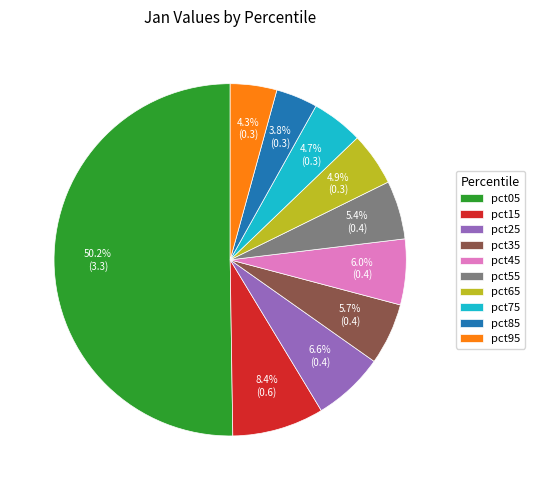

How many segments does this pie chart have?

10